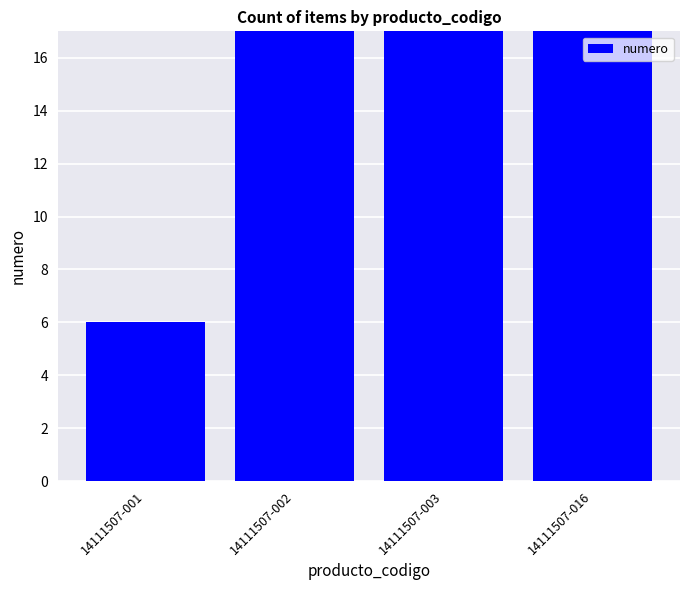

True or false: the data shows 69 at 14111507-002.

True